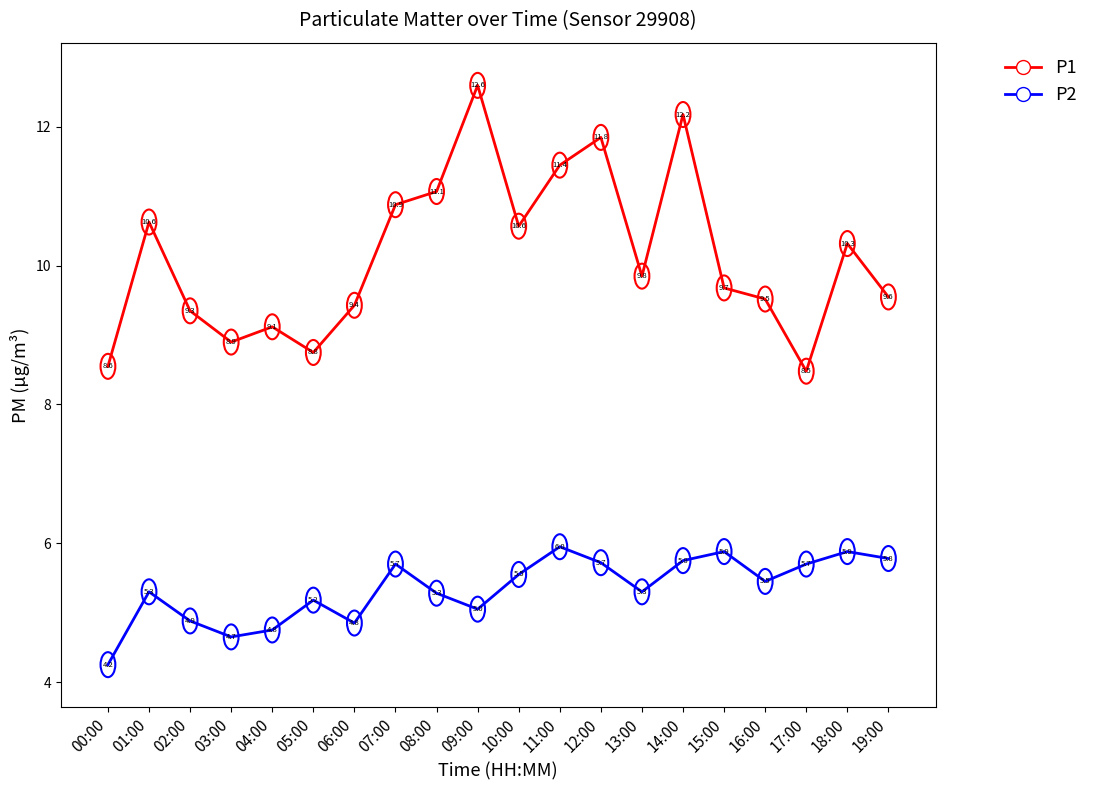

At 18:00, list the series in order from smallest to largest.

P2, P1